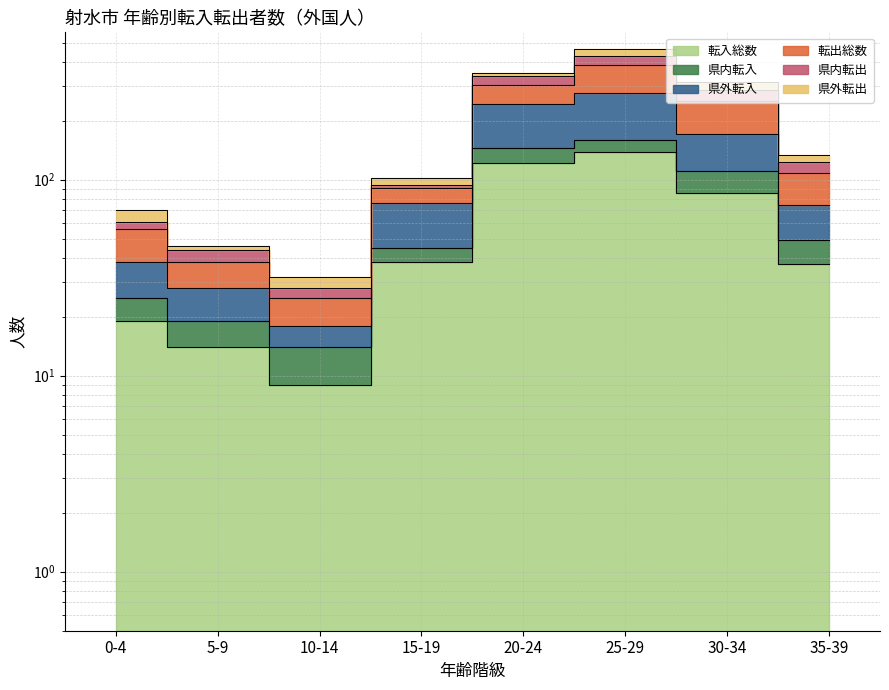

The 転入総数 series shows 64 at 15-19. True or false?

False